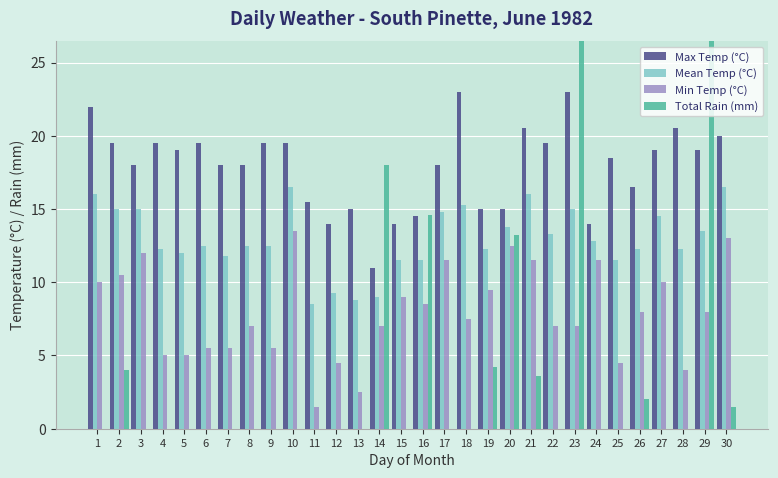

Which series has the widest spread of values?

Total Rain (mm)